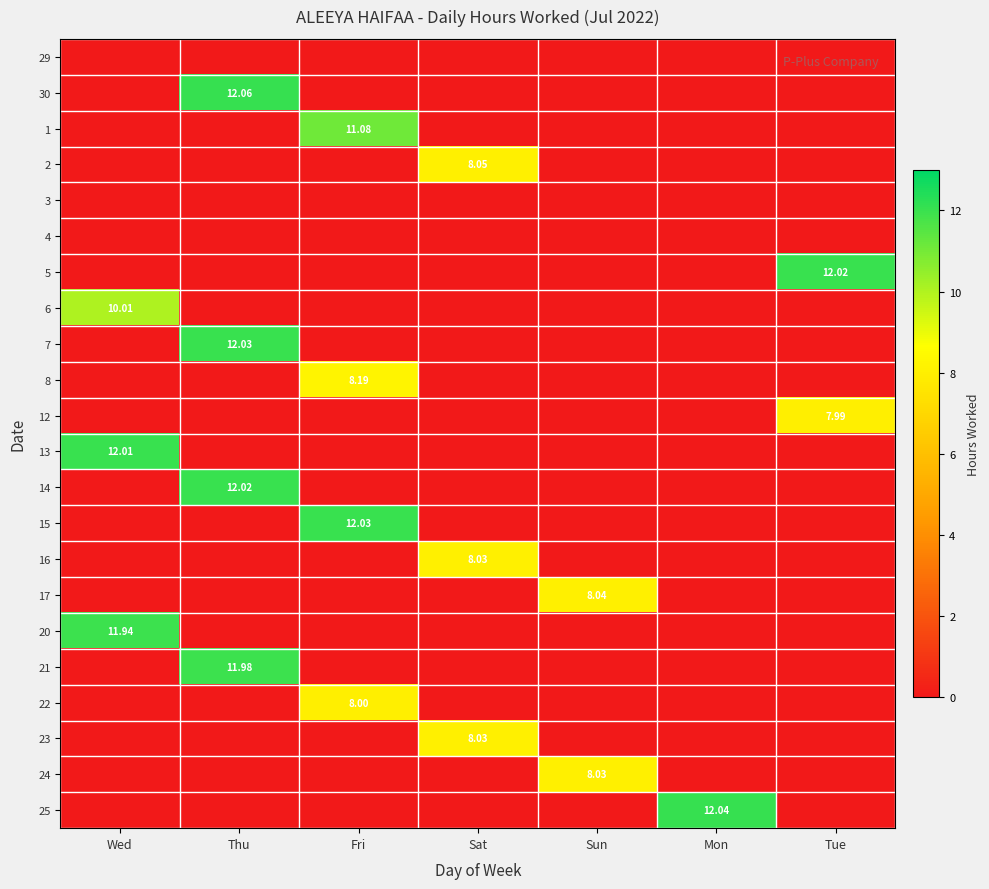

Is it true that 16 equals 0.0 at Fri?

True